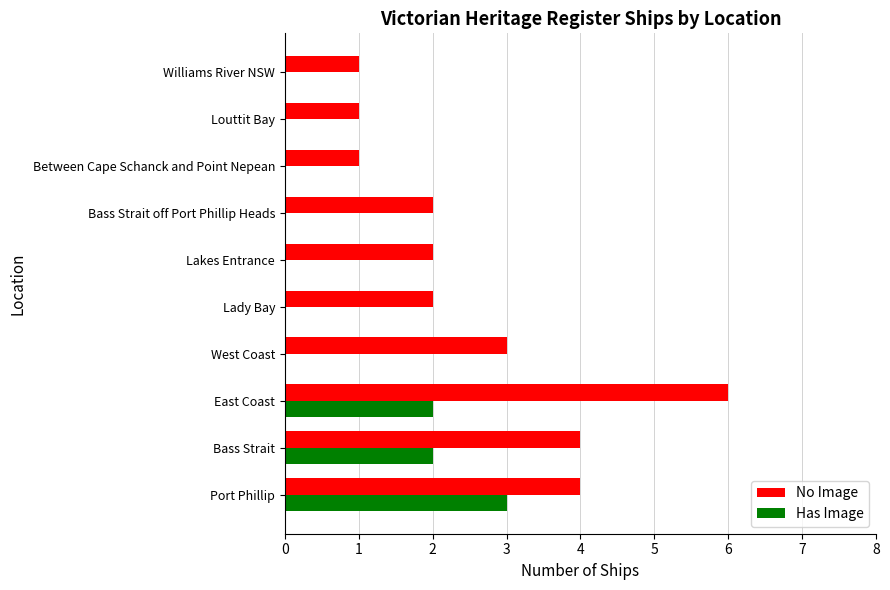

At which label does No Image reach its peak?

East Coast